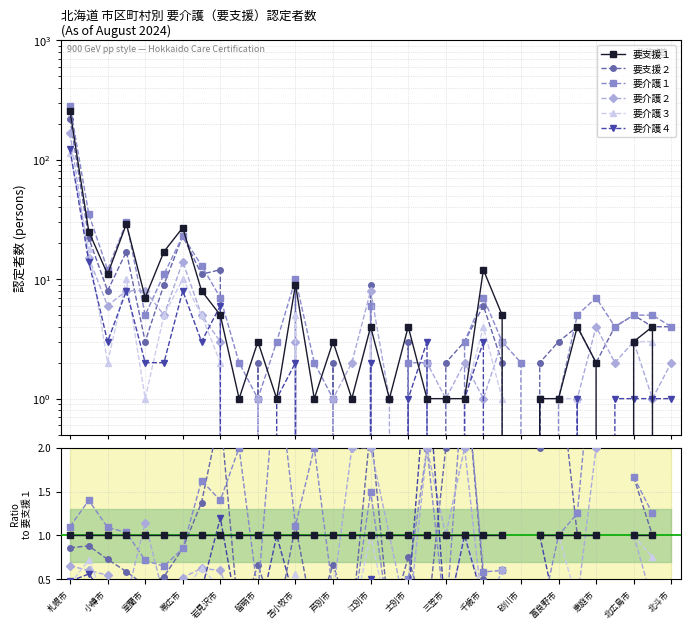

At which label does 要介護１ first exceed 1?

札幌市